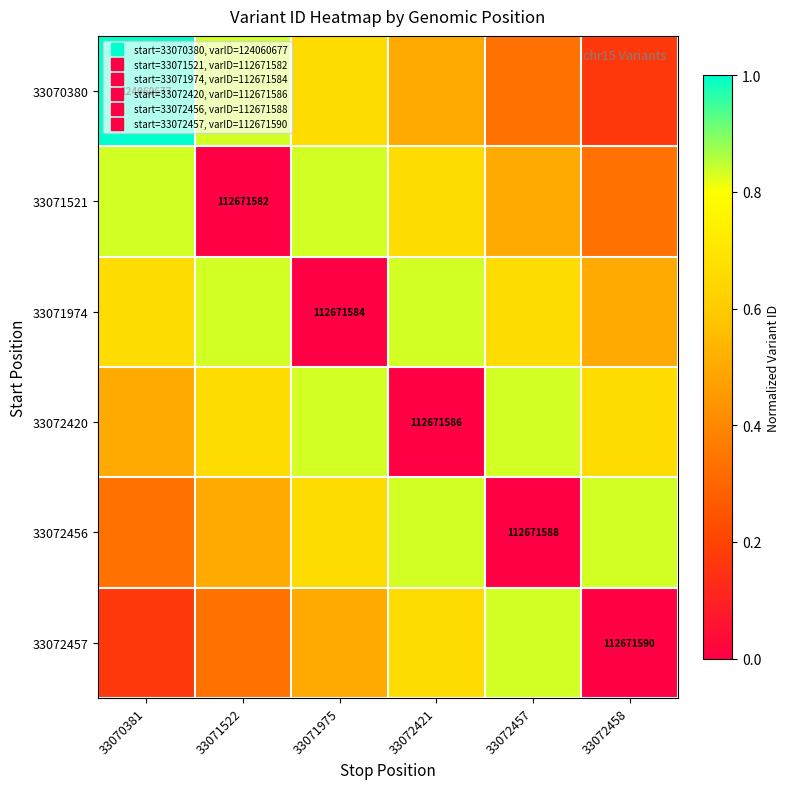

Which series changed the most between 33071522 and 33071975?

33071521